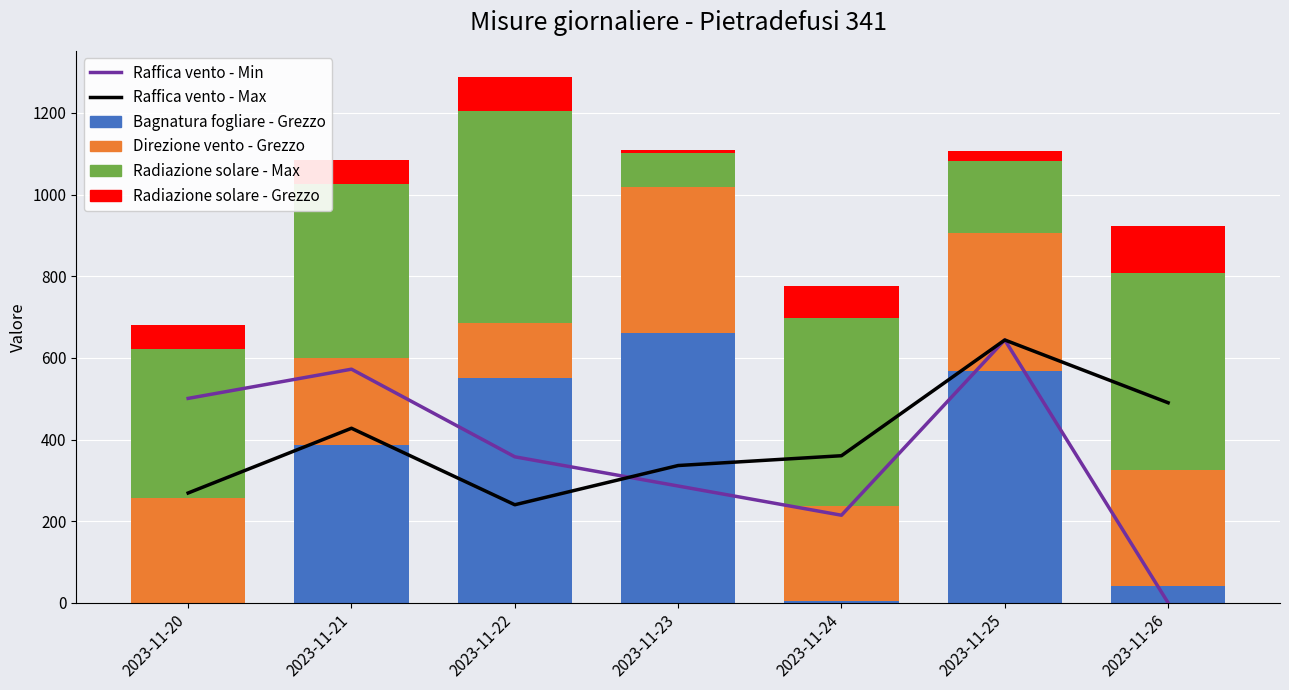

What is the total value across all series at 2023-11-20?

1451.4